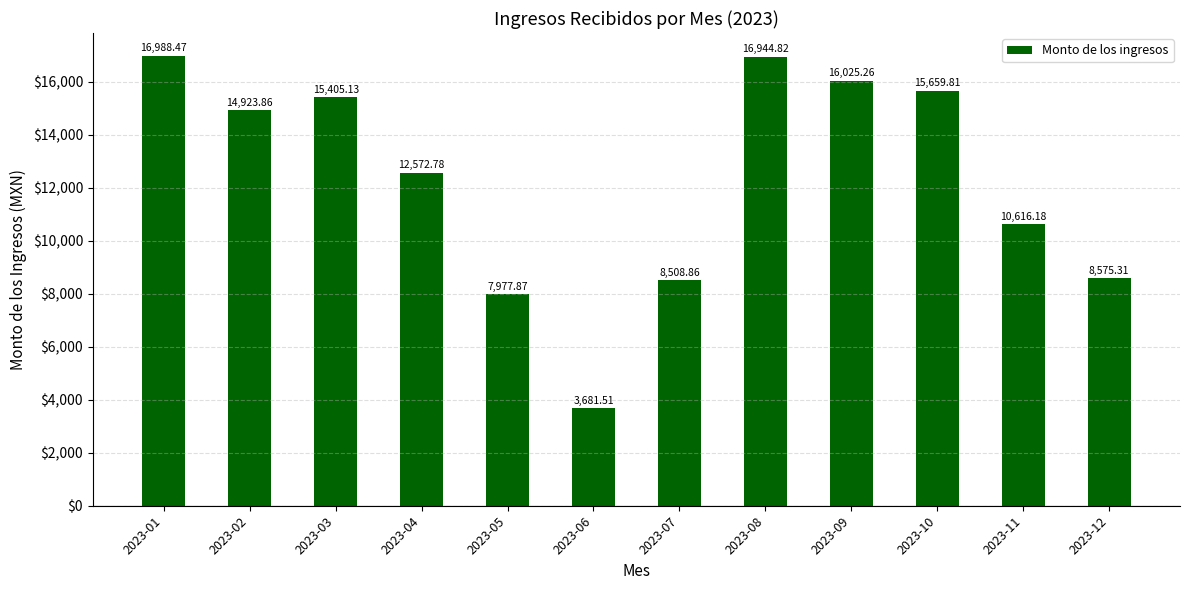

How many data points are less than 14923?

6